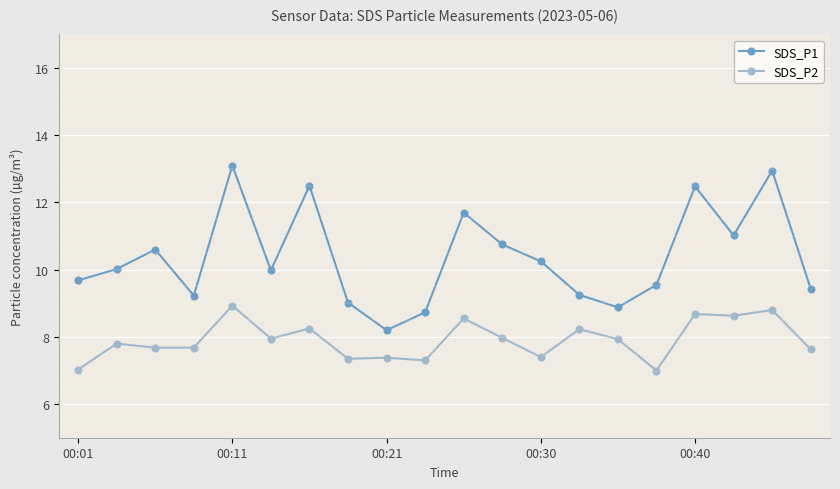

Which series has the largest total across all categories?

SDS_P1